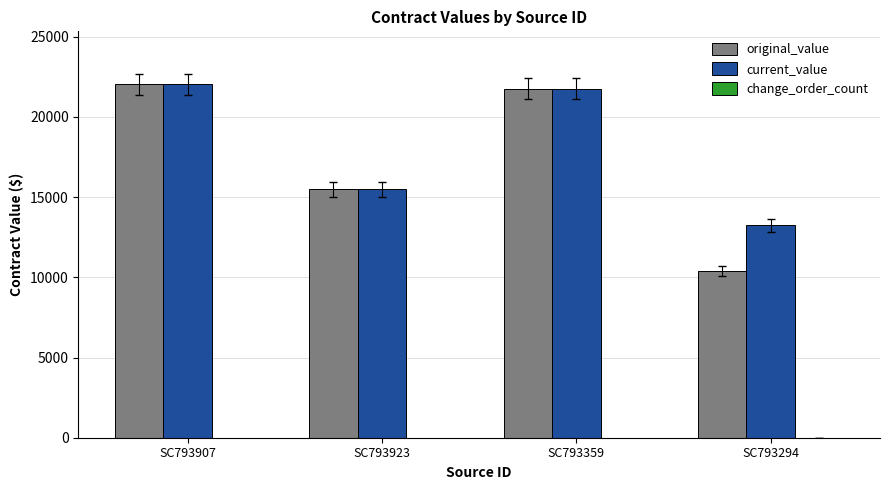

Which series has the largest range (max minus min)?

original_value